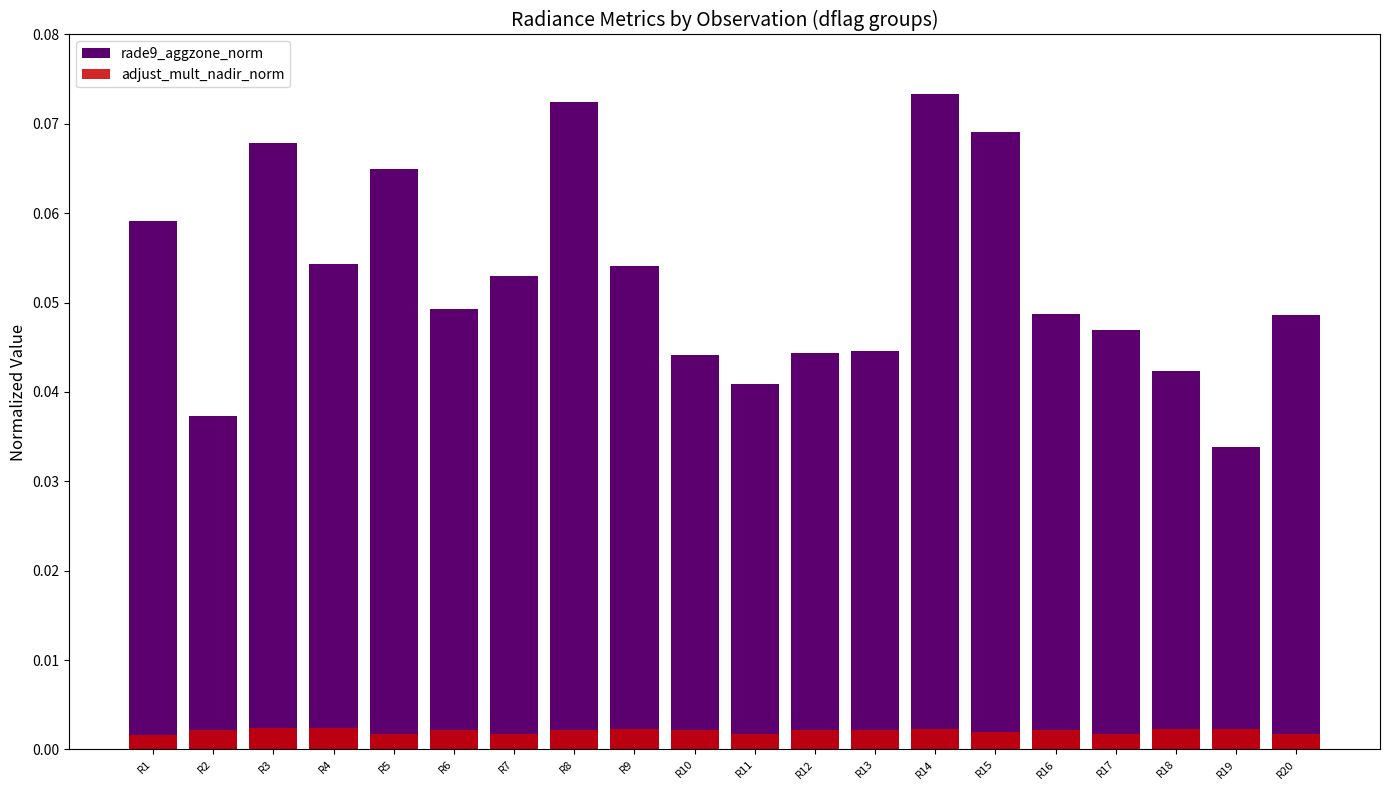

Which series has the widest spread of values?

rade9_aggzone_norm